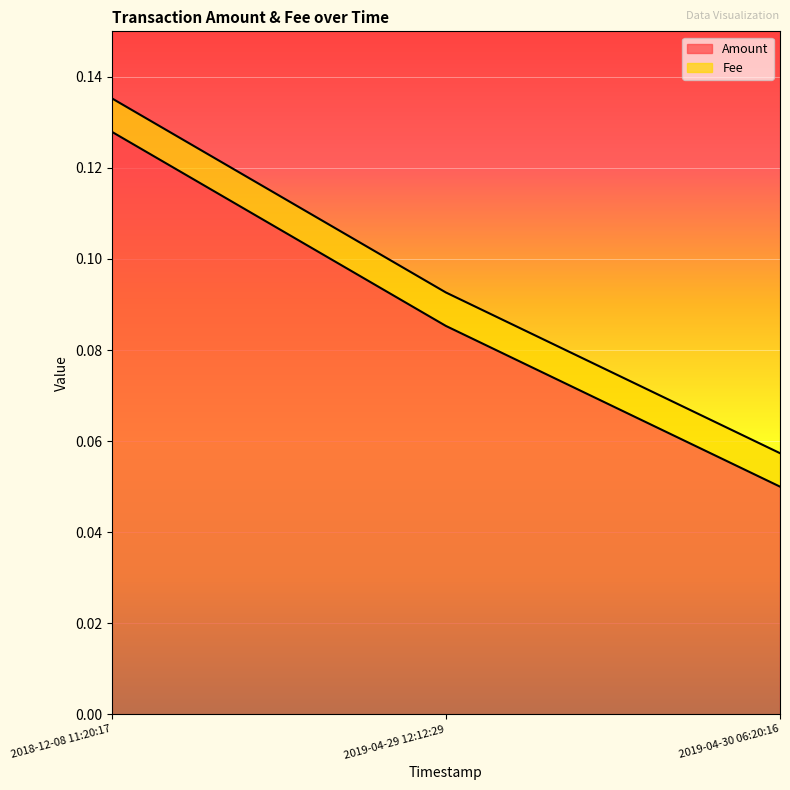

Which category has the highest value across all series?

2018-12-08 11:20:17